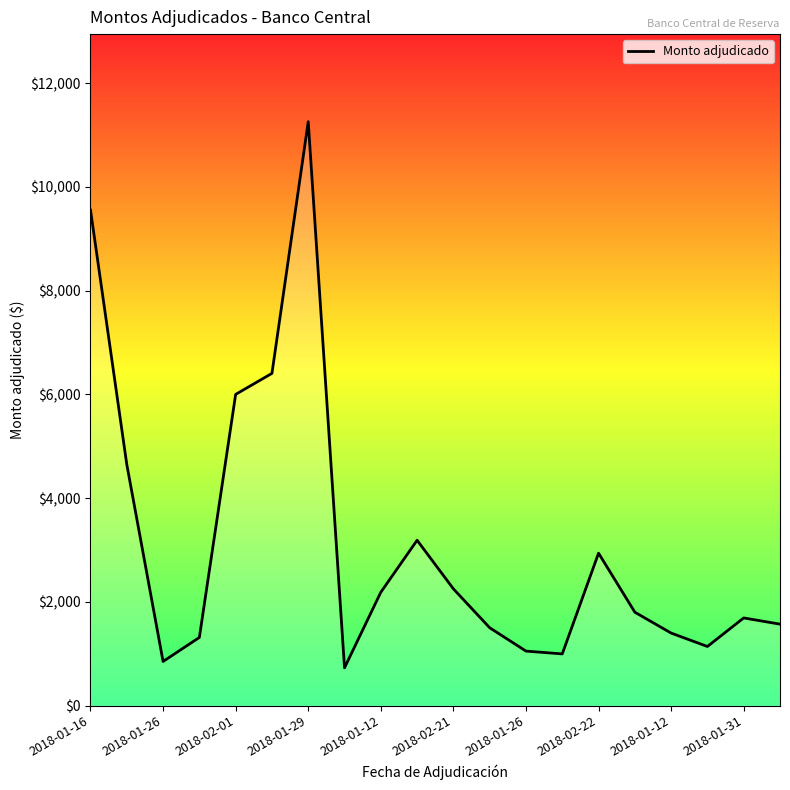

What is the maximum value shown in the chart?

11257.8